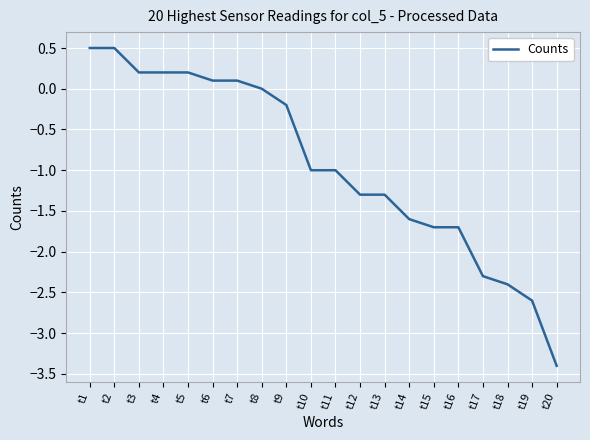

What is the sum of the values at t5 and t11?

-0.8